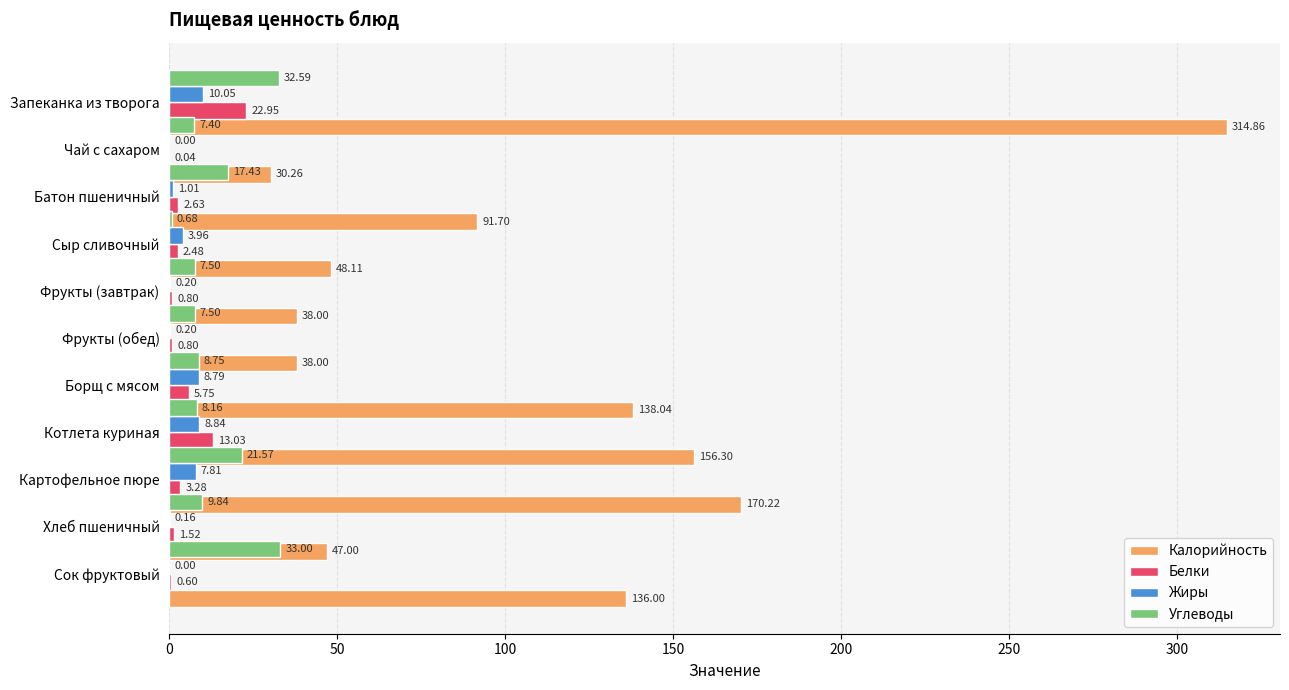

What is the difference between the highest and lowest values at 100?

90.7